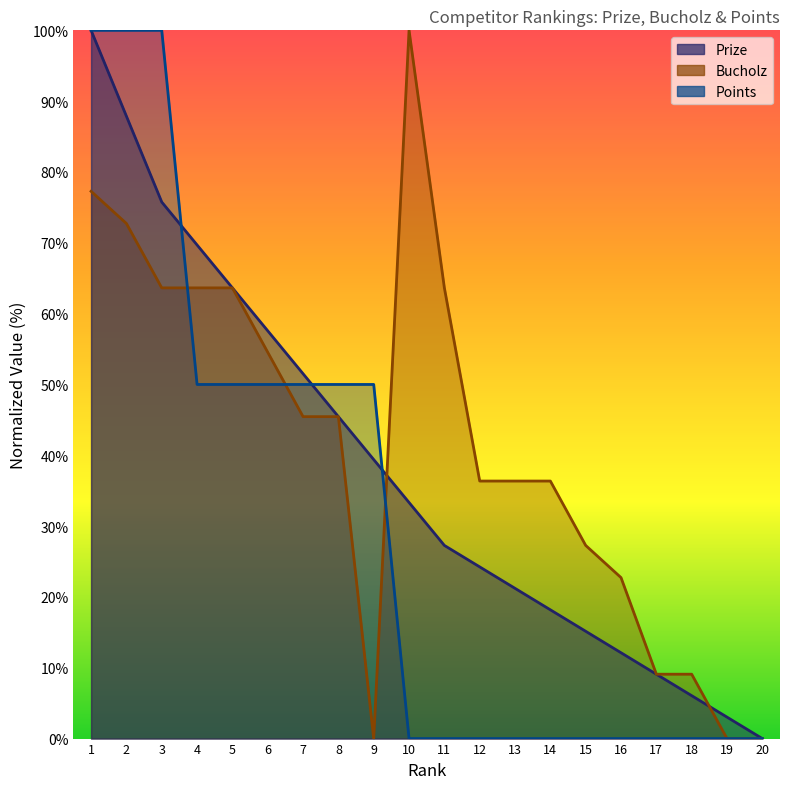

Between 12 and 17, which series saw the biggest shift?

Bucholz